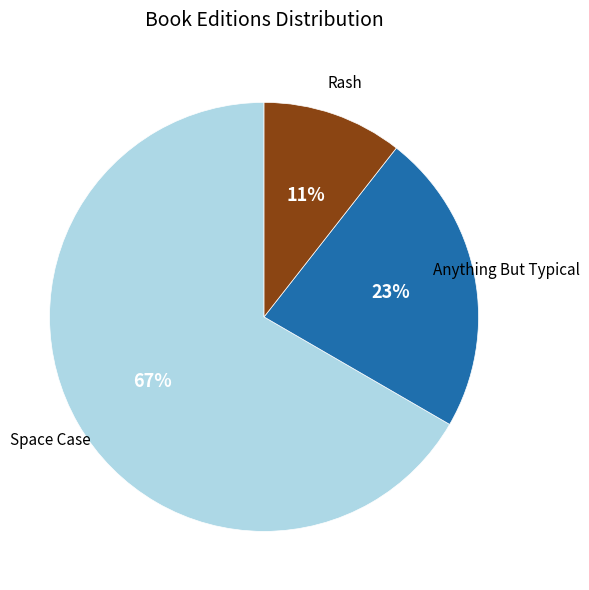

Is it true that Space Case is 81% of the pie?

False